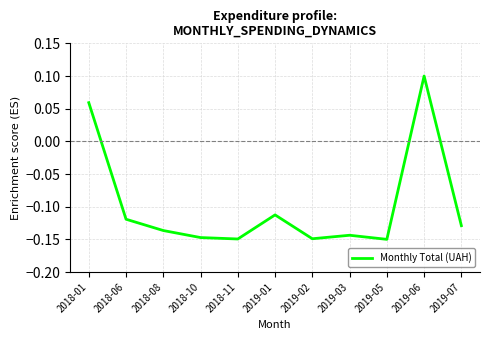

Count the number of values greater than 0.

2